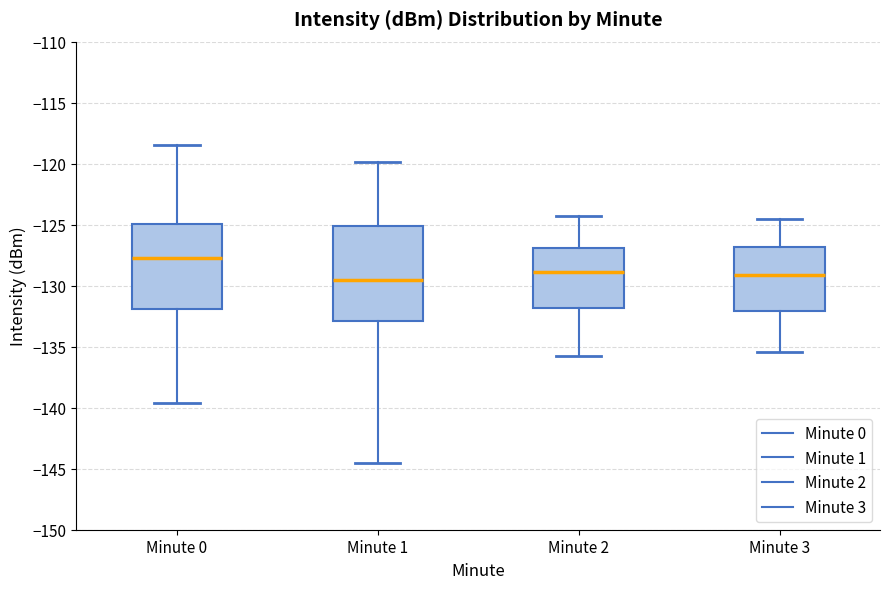

Which box's median line is the highest?

Minute 0